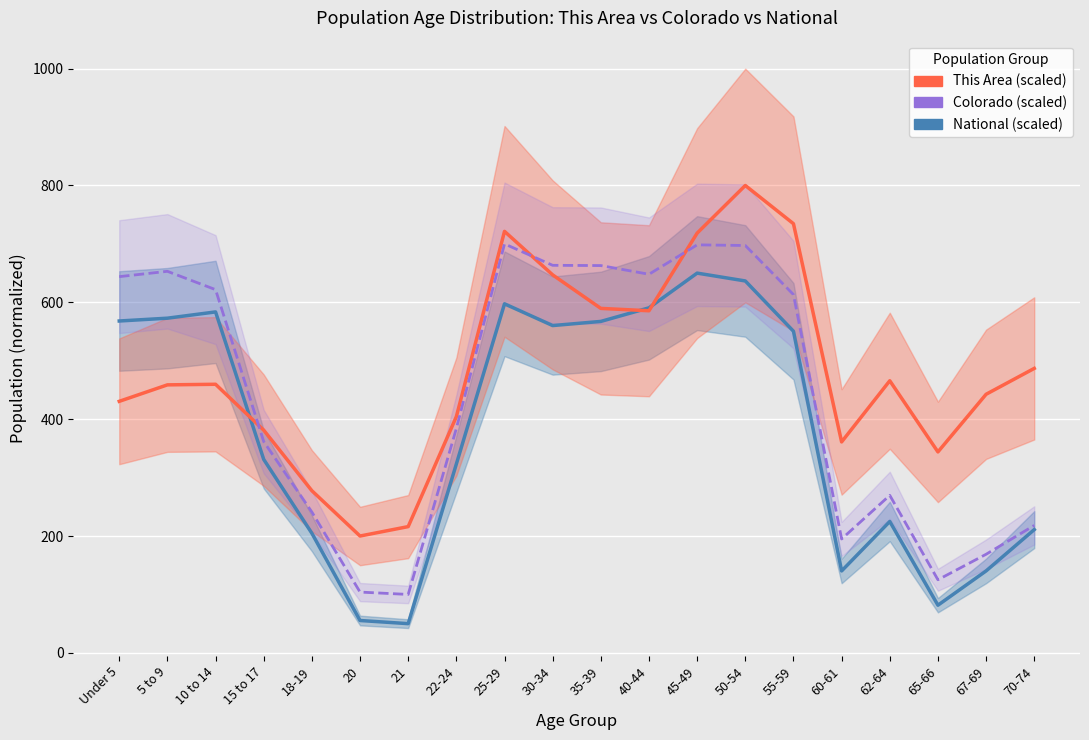

Does the chart display data point markers on the line(s)?

No